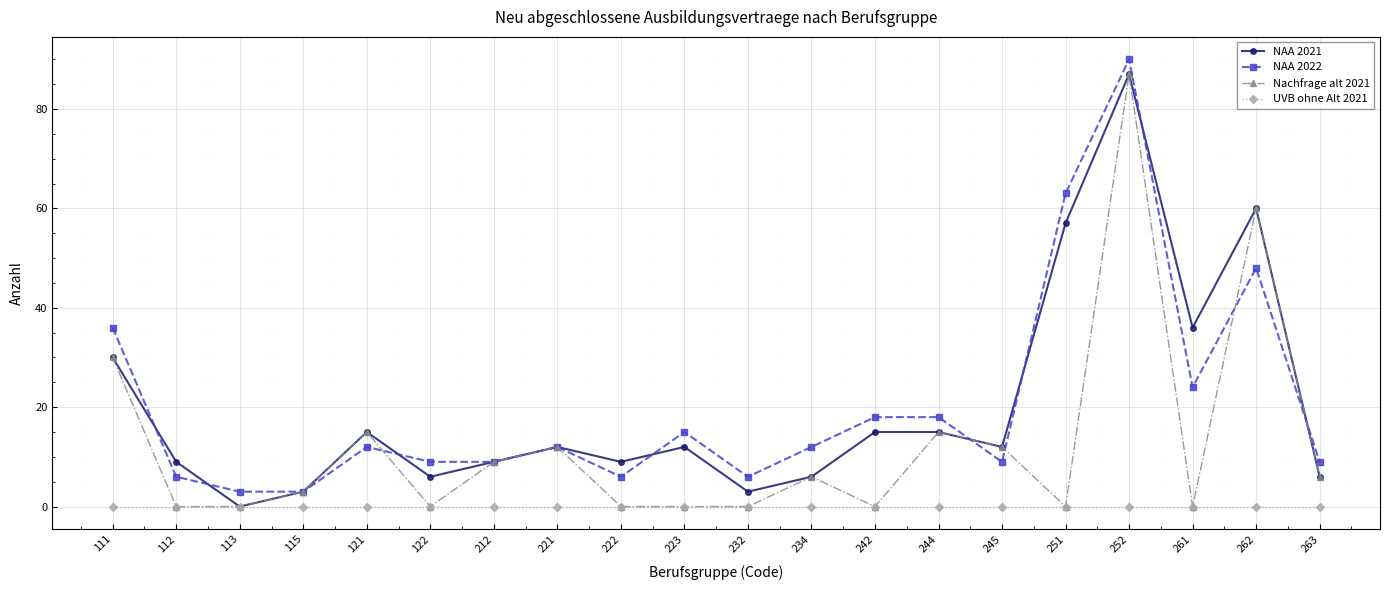

The value of Nachfrage alt 2021 at 113 is 59. True or false?

False